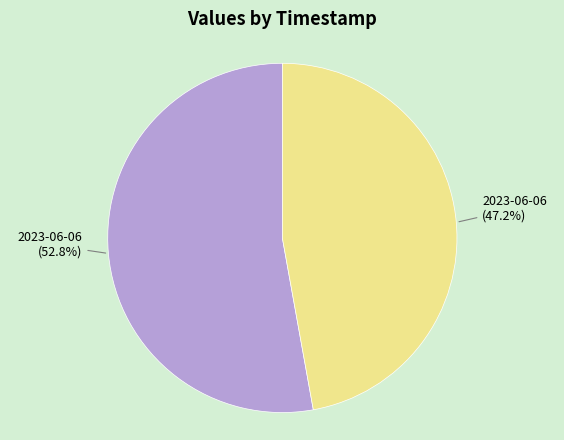

Is there a majority slice in this chart?

Yes